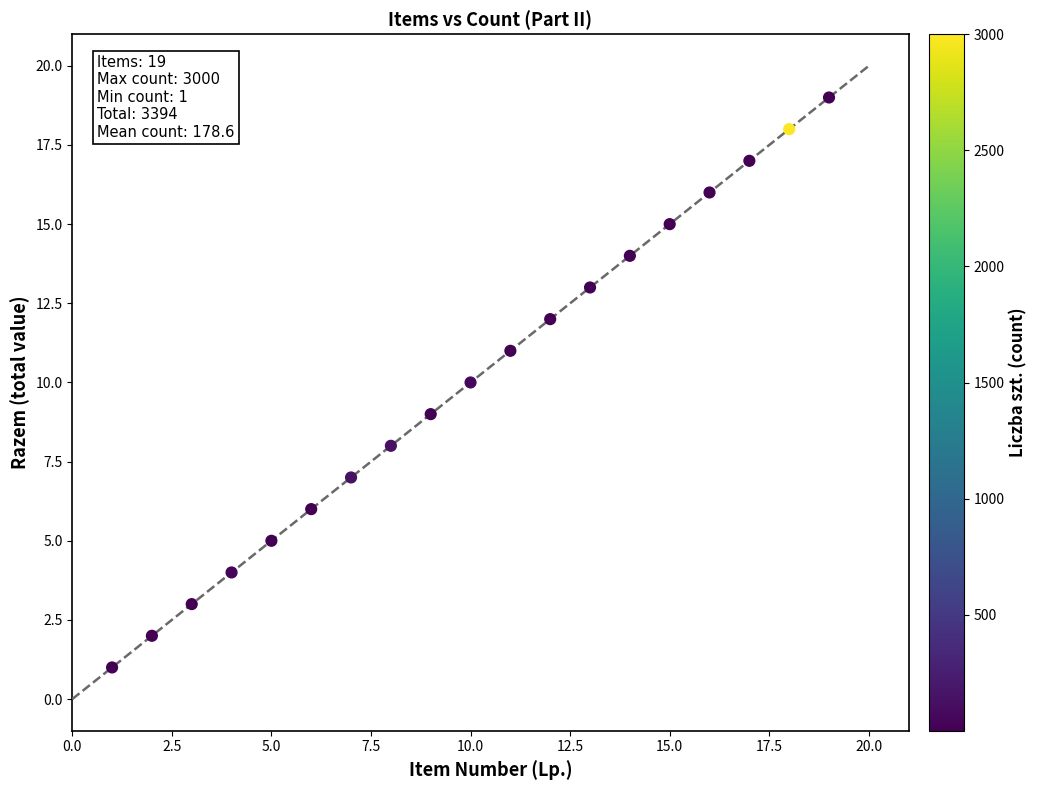

What is the range of X values (max minus min)?

18